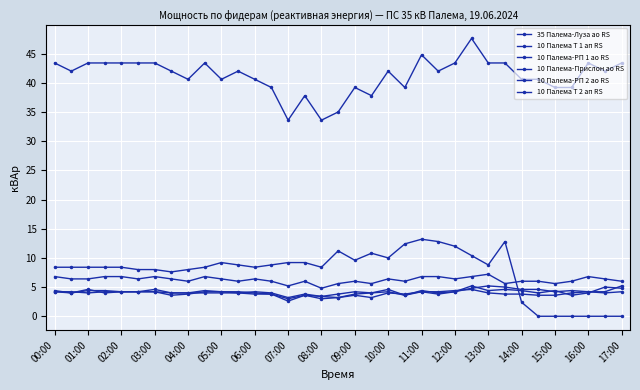

Reading left to right, transcribe all the data shown in this chart.

35 Палема-Луза ао RS: 43.4	42.0	43.4	43.4	43.4	43.4	43.4	42.0	40.6	43.4	40.6	42.0	40.6	39.2	33.6	37.8	33.6	35.0	39.2	37.8	42.0	39.2	44.8	42.0	43.4	47.6	43.4	43.4	40.6	40.6	39.2	39.2	43.4	42.0	43.4
10 Палема Т 1 ап RS: 8.4	8.4	8.4	8.4	8.4	8.0	8.0	7.6	8.0	8.4	9.2	8.8	8.4	8.8	9.2	9.2	8.4	11.2	9.6	10.8	10.0	12.4	13.2	12.8	12.0	10.4	8.8	12.8	2.4	0.0	0.0	0.0	0.0	0.0	0.0
10 Палема-РП 1 ао RS: 4.4	4.0	4.6	4.0	4.2	4.2	4.2	3.6	3.8	4.2	4.2	4.2	4.0	3.8	2.6	3.6	3.4	3.2	3.8	4.0	4.2	3.6	4.2	3.8	4.2	5.2	4.4	4.6	4.4	4.0	4.4	3.6	4.0	5.0	4.8
10 Палема-Прислон ао RS: 4.2	4.0	4.4	4.4	4.2	4.2	4.6	4.0	4.0	4.4	4.2	4.0	4.2	4.0	3.2	3.8	3.4	3.8	4.2	4.0	4.6	3.6	4.4	4.0	4.2	4.8	5.2	5.0	4.6	4.6	4.2	4.4	4.2	4.2	5.2
10 Палема-РП 2 ао RS: 4.2	4.2	4.0	4.2	4.2	4.2	4.2	4.0	4.0	4.0	4.0	4.0	3.8	3.8	3.0	3.6	3.0	3.2	3.6	3.2	4.0	3.8	4.2	4.2	4.4	4.6	4.0	3.8	3.8	3.6	3.6	4.0	4.2	4.0	4.2
10 Палема Т 2 ап RS: 6.8	6.4	6.4	6.8	6.8	6.4	6.8	6.4	6.0	6.8	6.4	6.0	6.4	6.0	5.2	6.0	4.8	5.6	6.0	5.6	6.4	6.0	6.8	6.8	6.4	6.8	7.2	5.6	6.0	6.0	5.6	6.0	6.8	6.4	6.0